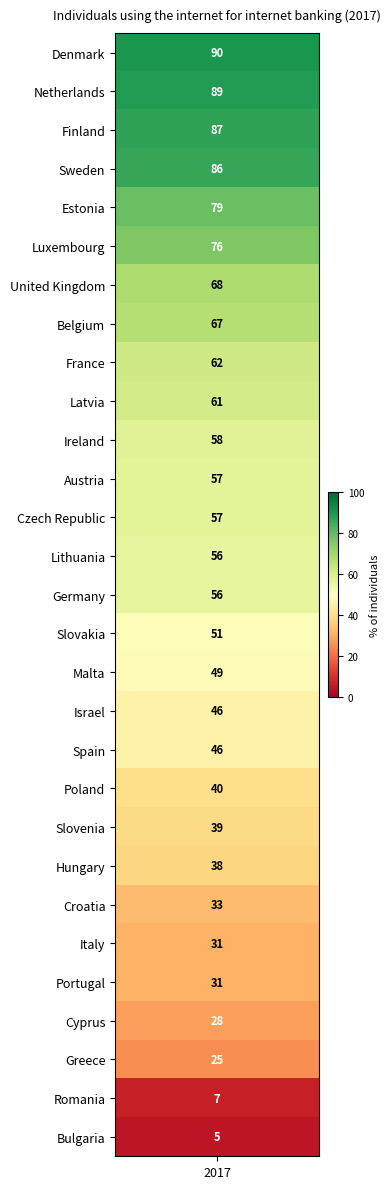

Reading left to right, what are all the values shown in this chart?

90	89	87	86	79	76	68	67	62	61	58	57	57	56	56	51	49	46	46	40	39	38	33	31	31	28	25	7	5